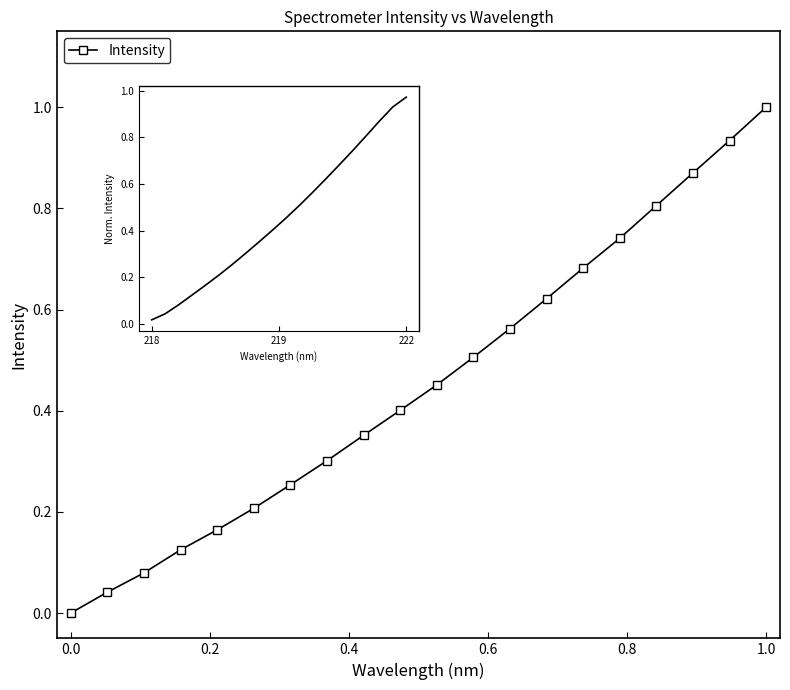

True or false: Smoothed Intensity has a value of 0.0 at 218.

False